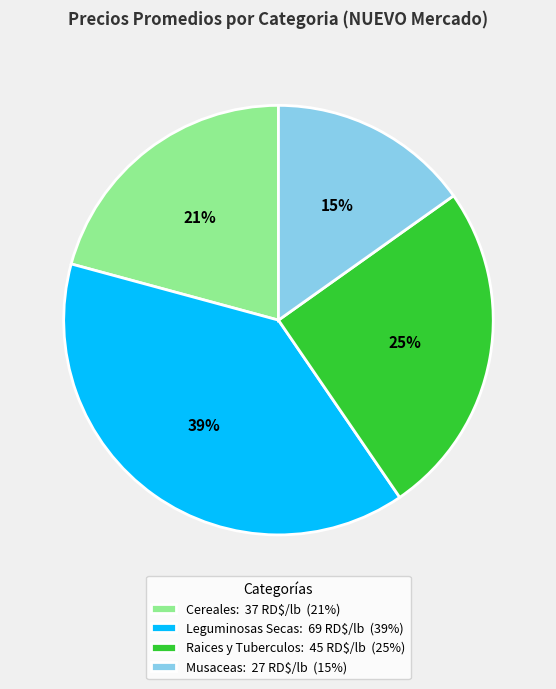

Between Raices y Tuberculos and Leguminosas Secas, which is larger?

Leguminosas Secas